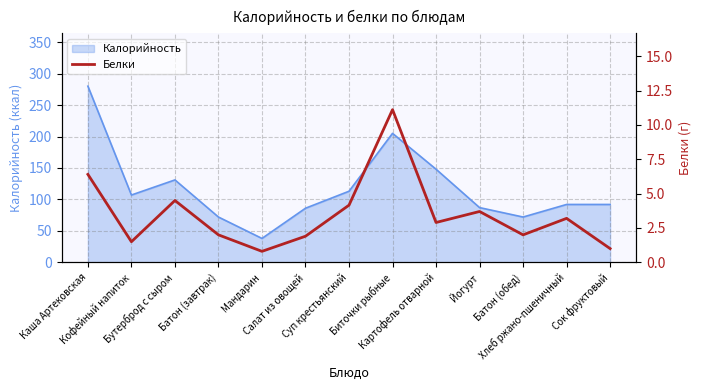

At which category does the chart reach its minimum across all series?

Мандарин